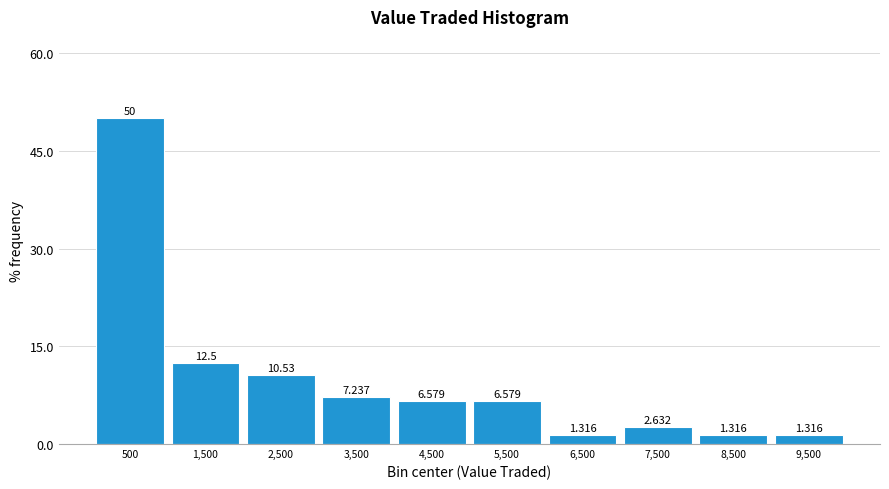

Reading left to right, list every bar in this chart as the range it spans on the x-axis followed by its height. The bar edges are not printed on the chart, so give them approximately, as read against the axis.

0 to 1000: 50.000
1000 to 2000: 12.500
2000 to 3000: 10.526
3000 to 4000: 7.237
4000 to 5000: 6.579
5000 to 6000: 6.579
6000 to 7000: 1.316
7000 to 8000: 2.632
8000 to 9000: 1.316
9000 to 10000: 1.316